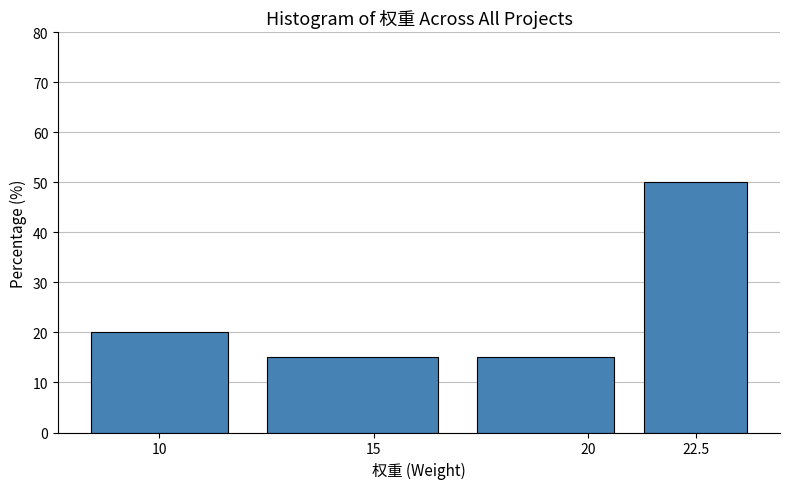

How tall is the bar that spans 12 to 17 on the x-axis? The values are not printed on the chart, so give them approximately, as read against the axis.

15